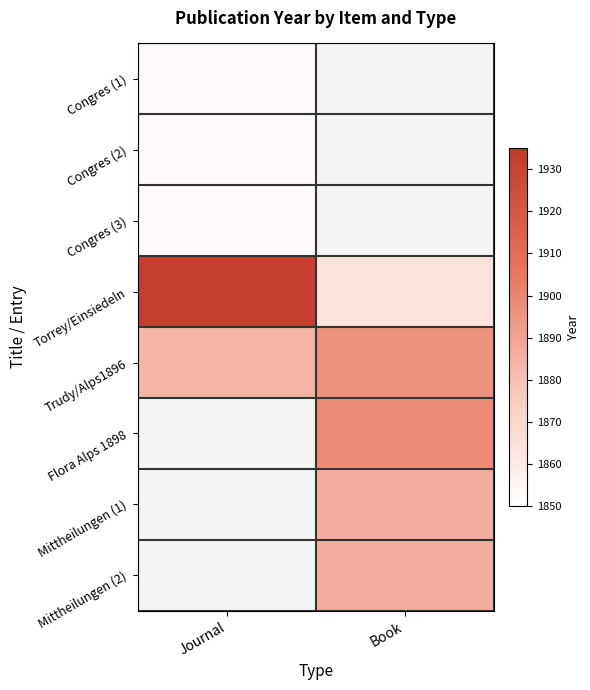

Which has a higher value, Book or Journal?

Journal